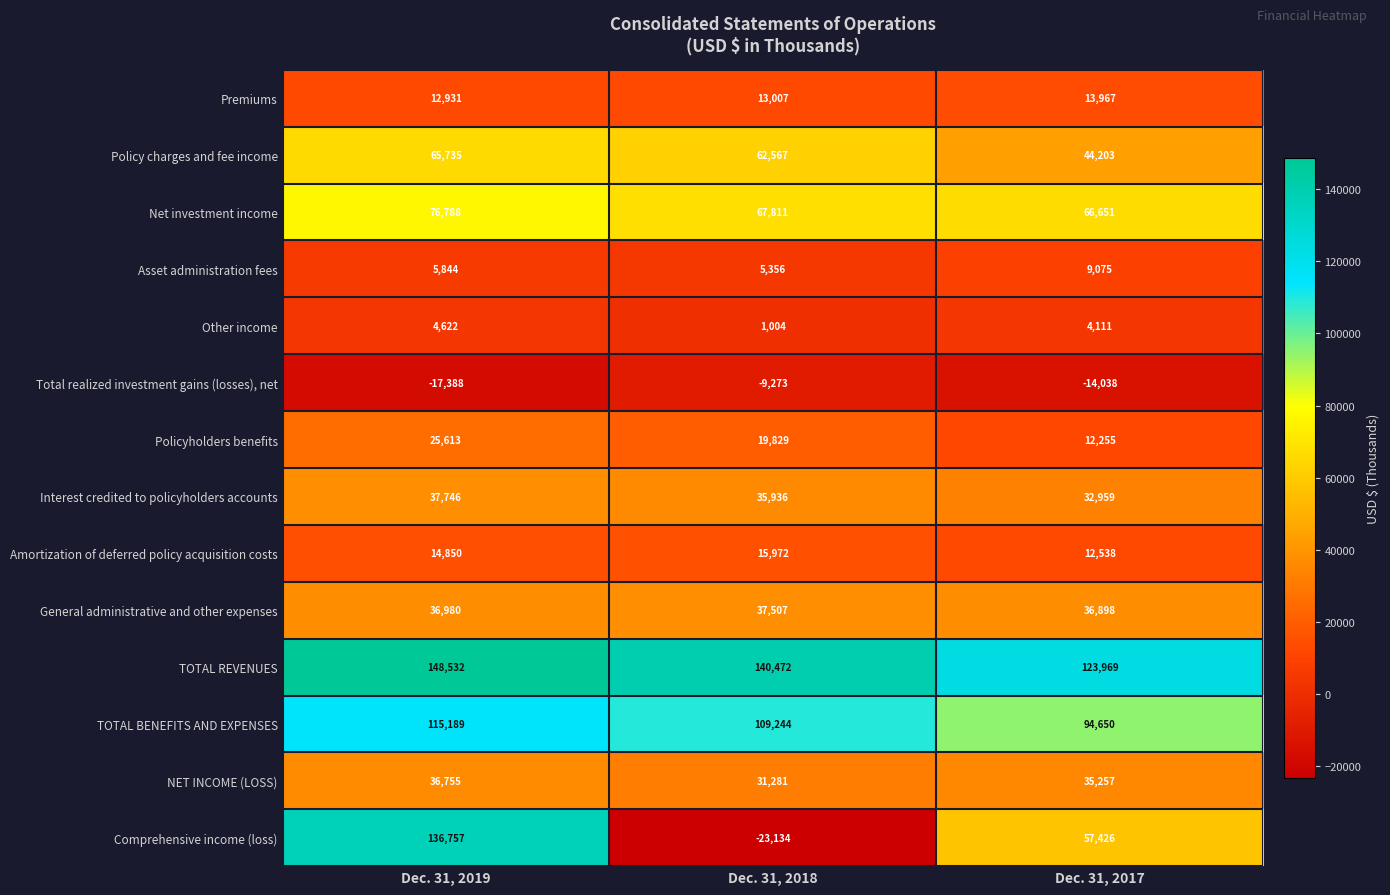

How many Comprehensive income (loss) values are between -23134 and 136757?

3